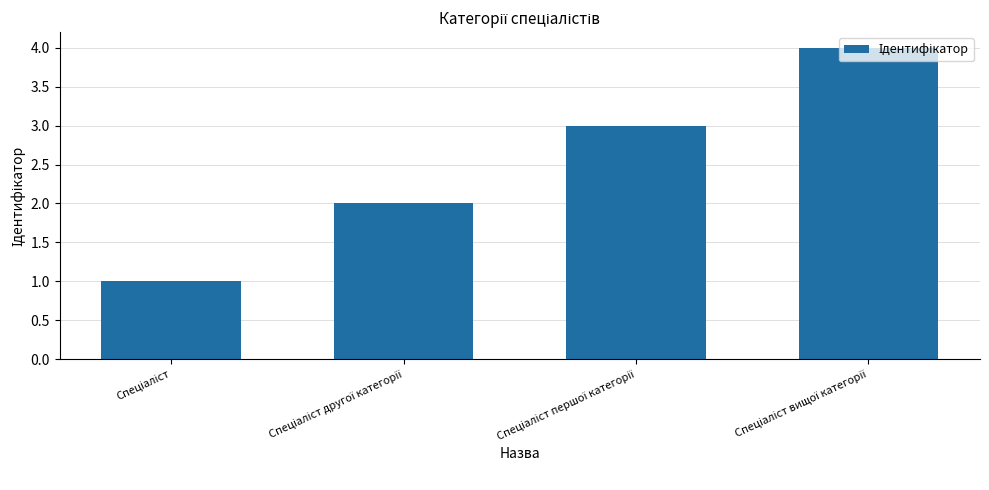

What is the maximum value shown in the chart?

4